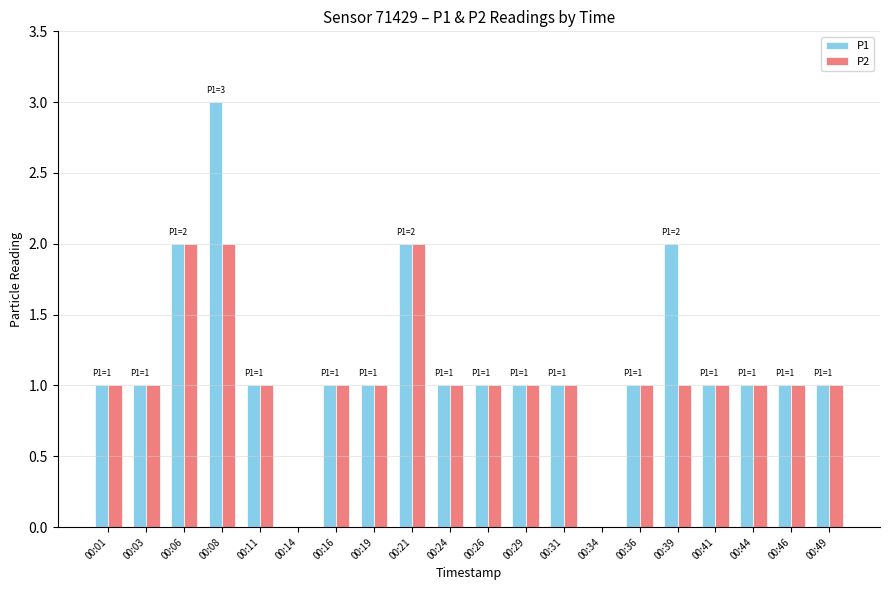

Is the value of P2 at 00:14 greater than the value of P1 at 00:31?

No